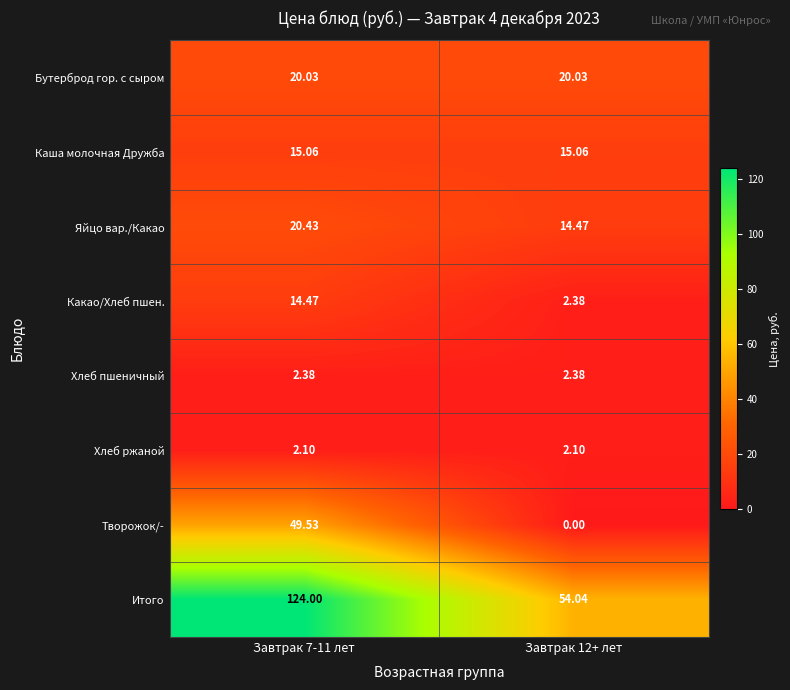

List the series in order of their peak value, lowest first.

Хлеб ржаной, Хлеб пшеничный, Какао/Хлеб пшен., Каша молочная Дружба, Бутерброд гор. с сыром, Яйцо вар./Какао, Творожок/-, Итого